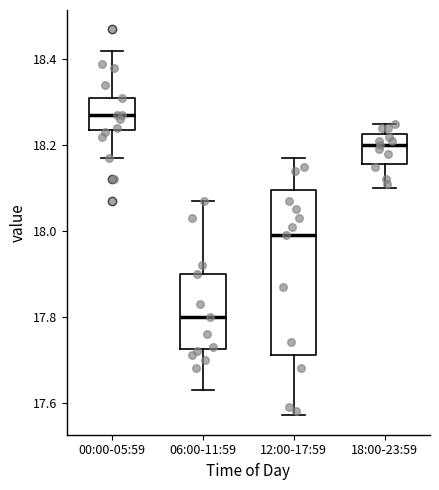

Reading left to right, read every box against the y-axis: the position of its median line, the range the box covers, and the ends of its whiskers. The values are not printed on the chart, so give them approximately, as read against the axis.

00:00-05:59: median 18.28, box 18.24 to 18.32, whiskers 18.18 to 18.42
06:00-11:59: median 17.80, box 17.72 to 17.90, whiskers 17.64 to 18.08
12:00-17:59: median 18.00, box 17.72 to 18.10, whiskers 17.58 to 18.18
18:00-23:59: median 18.20, box 18.16 to 18.22, whiskers 18.10 to 18.26